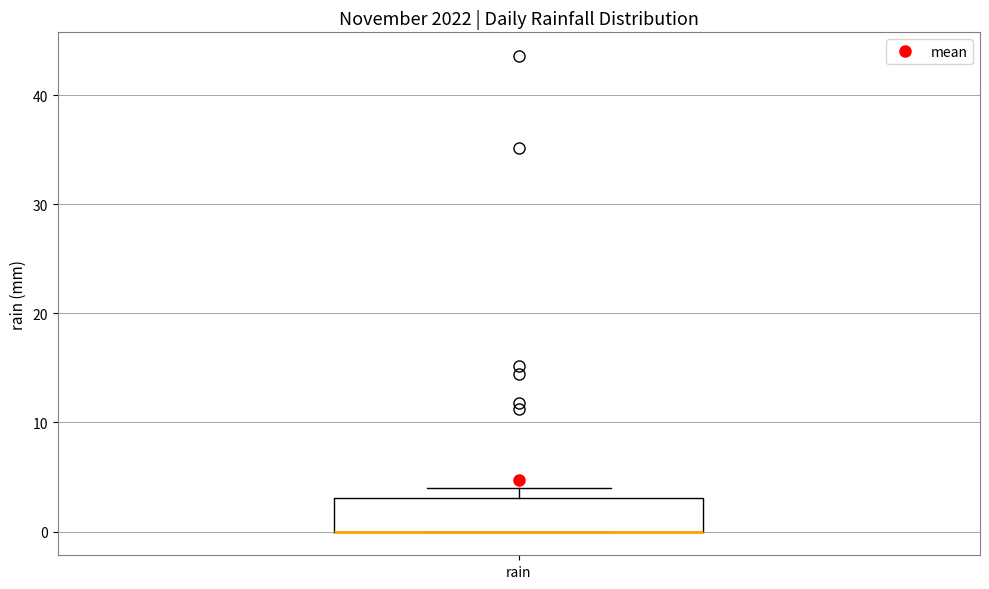

Where is the lower edge of the box for rain on the y-axis? The values are not printed on the chart, so give them approximately, as read against the axis.

0